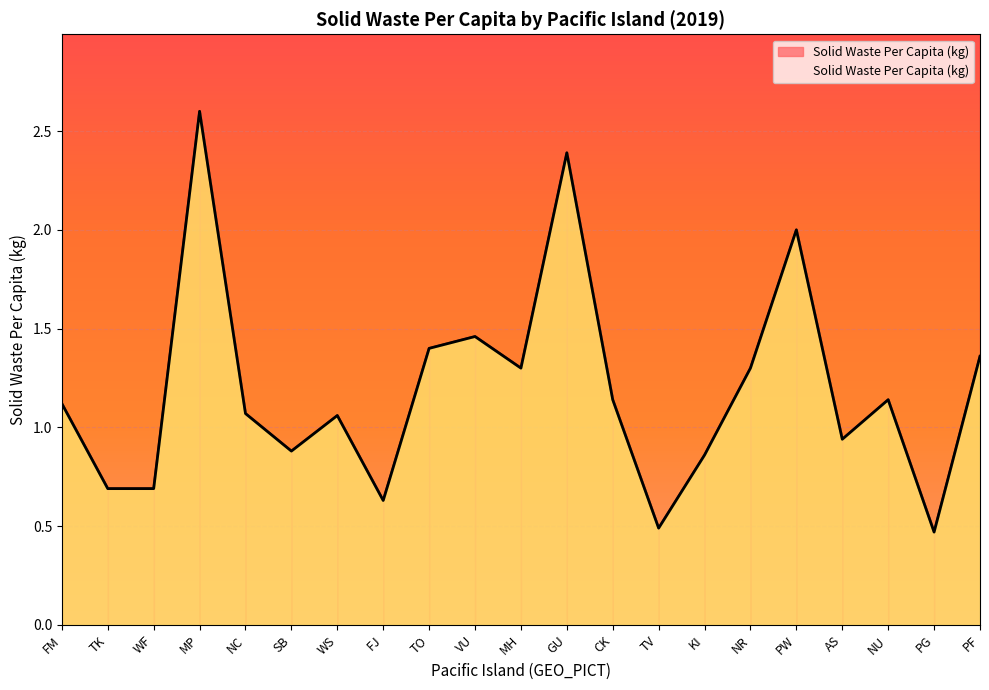

What is the sum of all values?

25.0